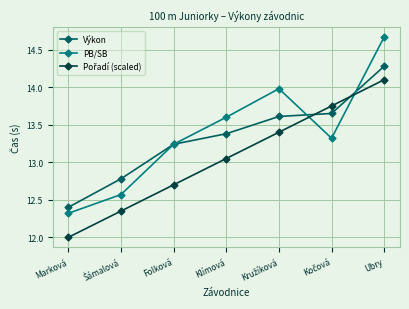

What is the difference between the highest and lowest values at Ubry?

0.6